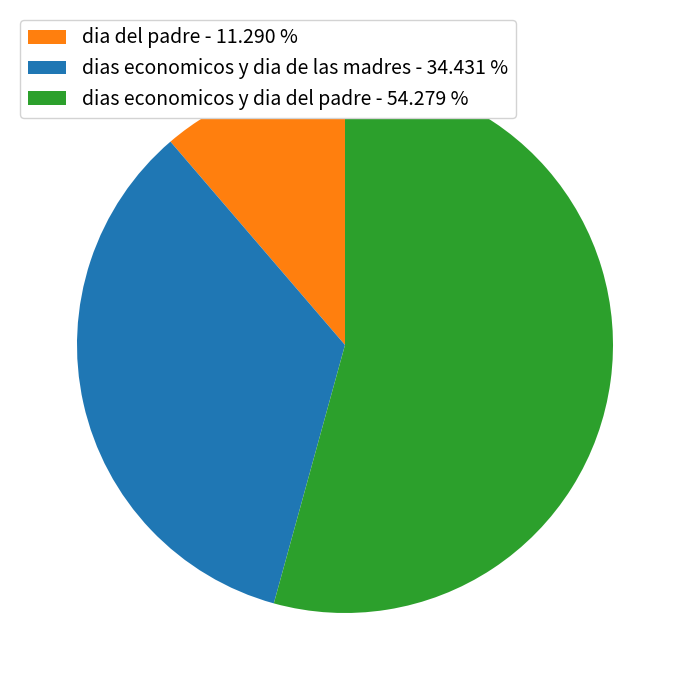

What is the ratio of the value at dias economicos y dia de las madres - 34.431 % to the value at dia del padre - 11.290 %?

3.0